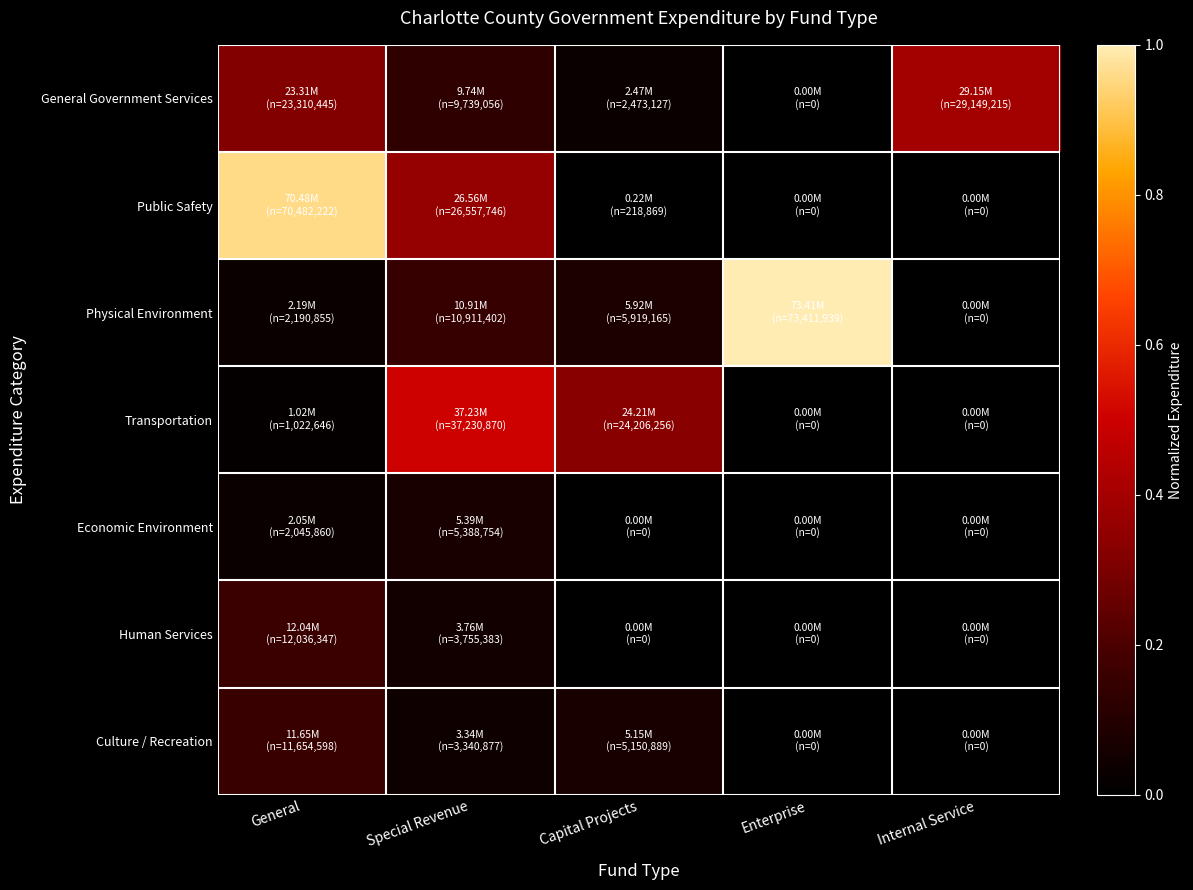

Between General and Enterprise, which series saw the biggest shift?

Physical Environment